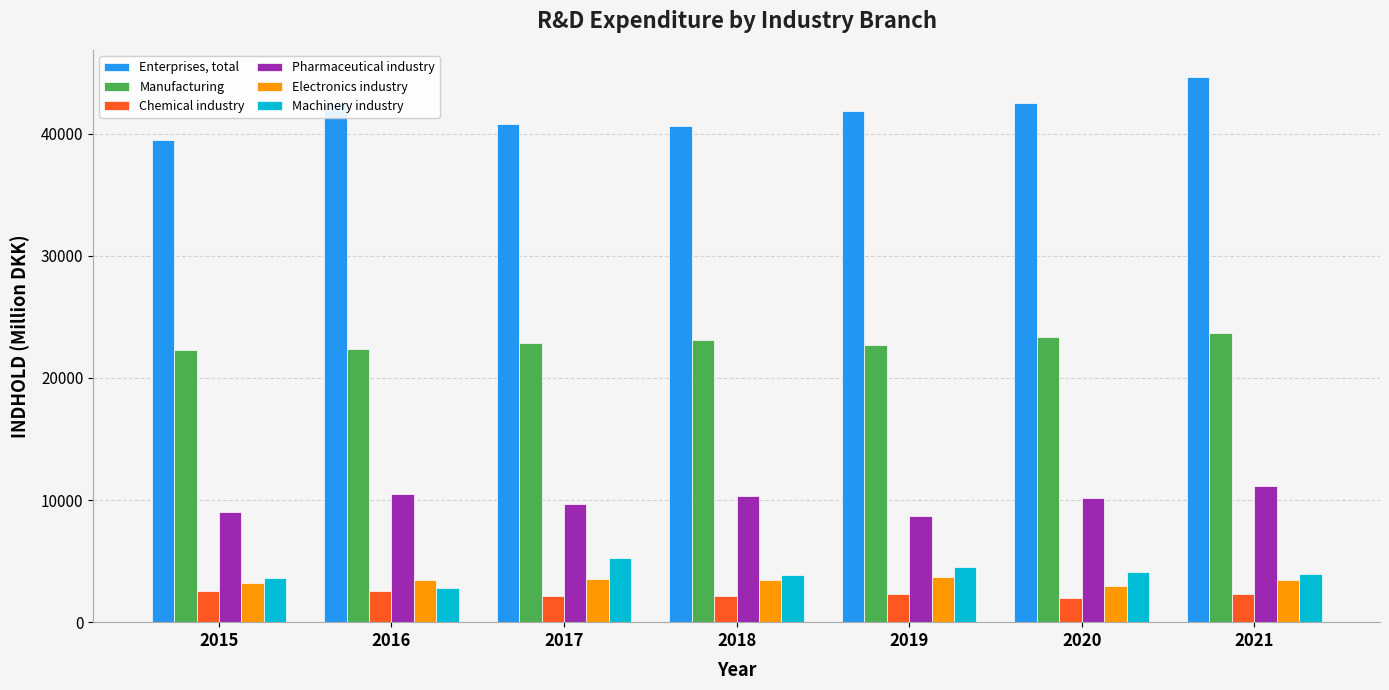

At 2021, list the series in order from smallest to largest.

Chemical industry, Electronics industry, Machinery industry, Pharmaceutical industry, Manufacturing, Enterprises, total